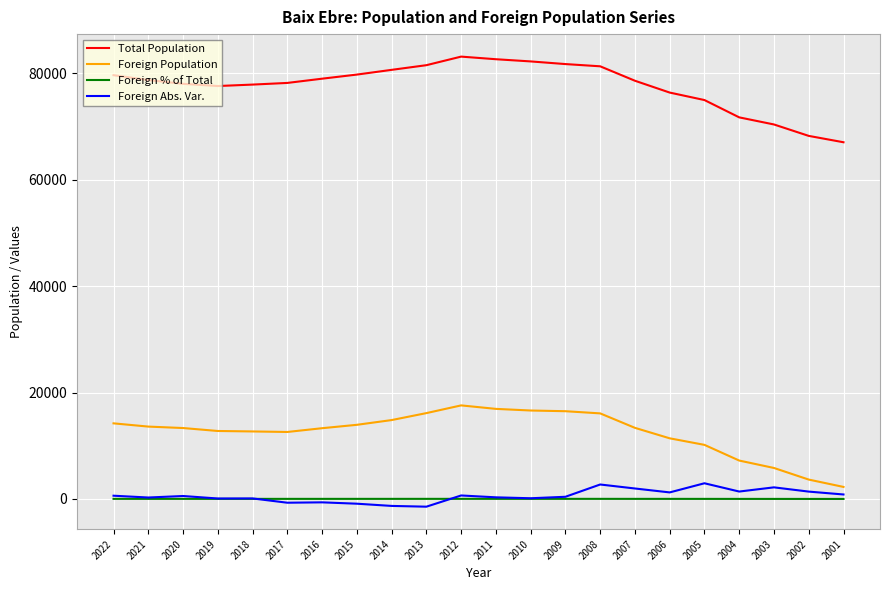

Which series has the largest total across all categories?

Total Population